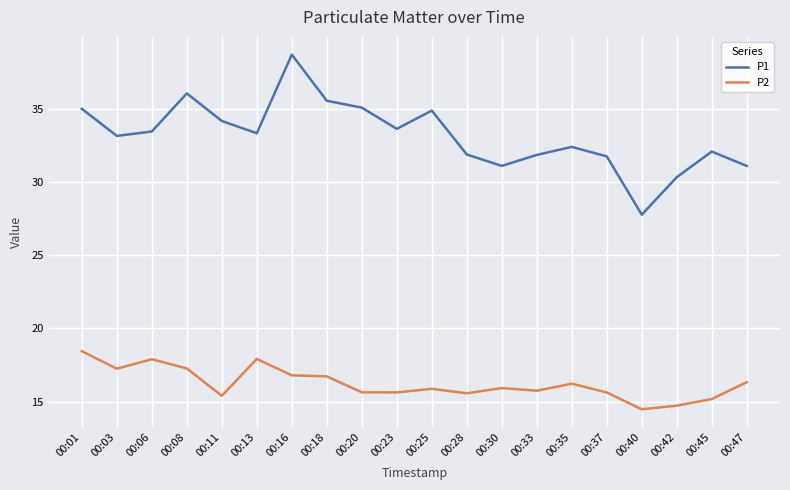

Which series has the widest spread of values?

P1